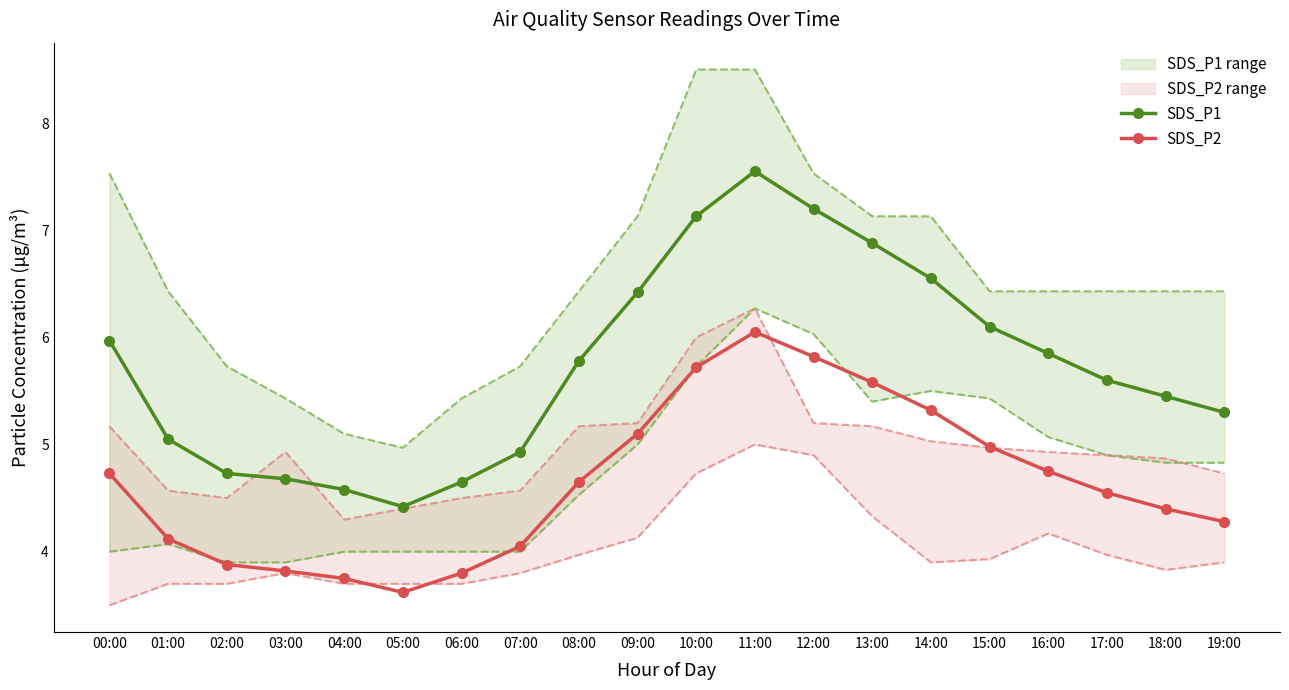

True or false: SDS_P2 and SDS_P1 intersect in this chart.

False